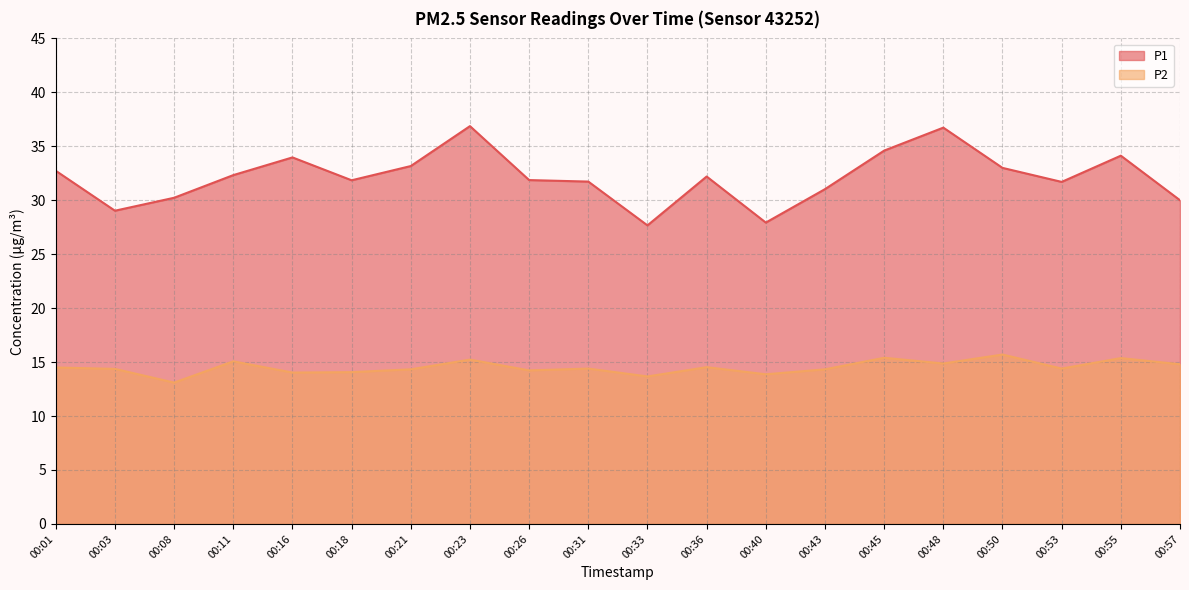

What is the sum of the P2 values at 00:36 and 00:40?

28.4